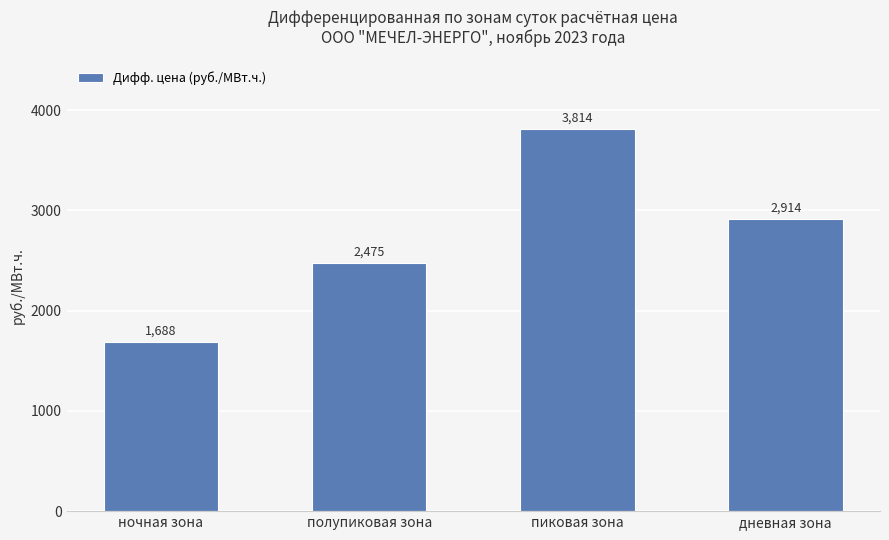

Is it true that the value at ночная зона is 1688.1?

True